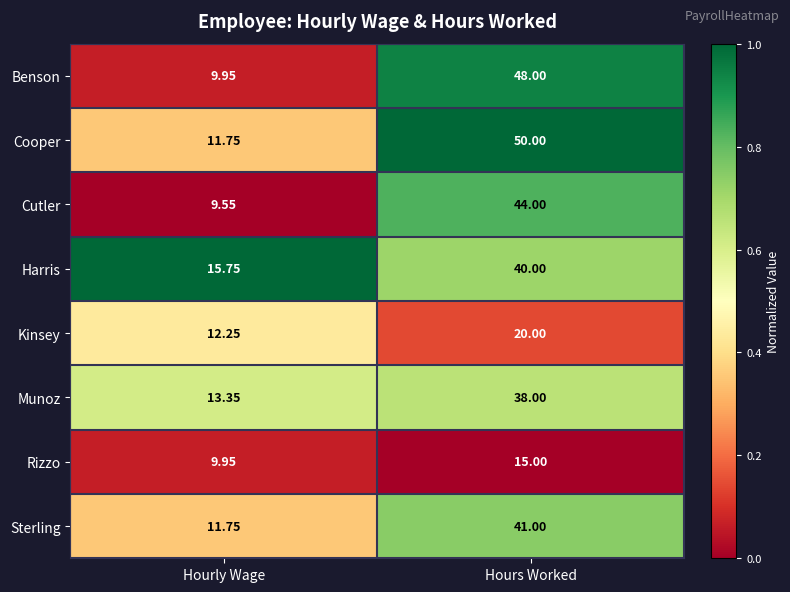

What is the difference between the highest and lowest values at Hourly Wage?

6.2